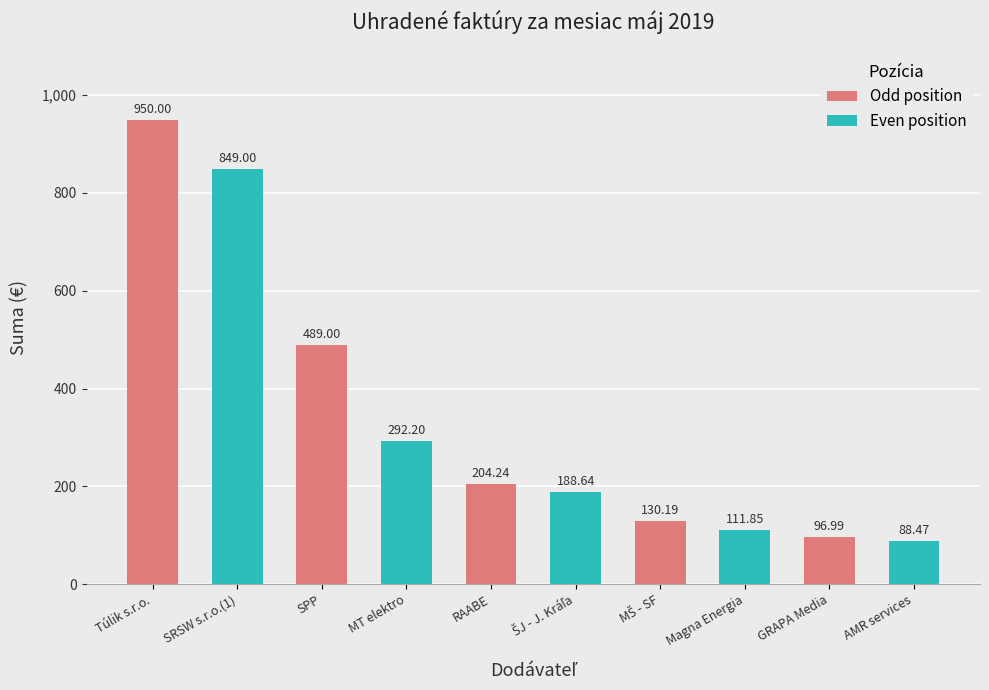

How many data points are less than 204?

5